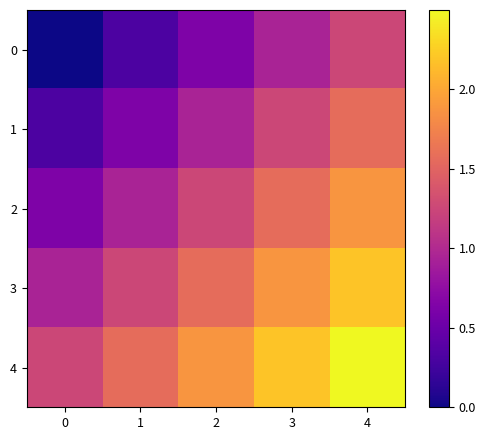

What is the greatest value displayed?

2.5